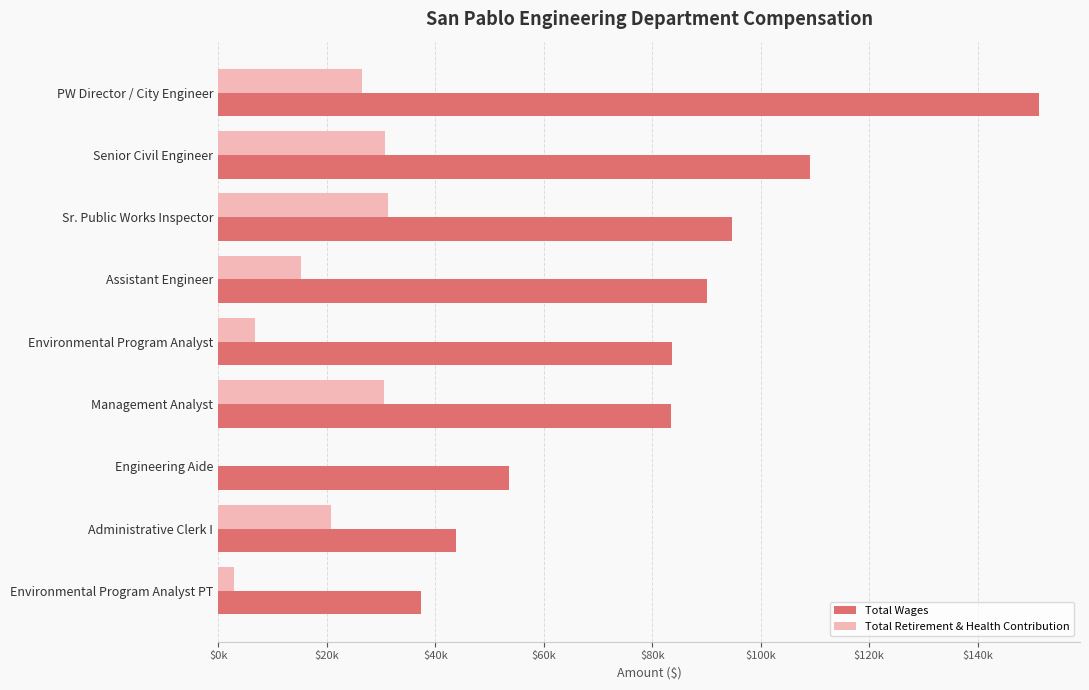

What is the value of the Total Wages bar at the 7th from the left?

53521